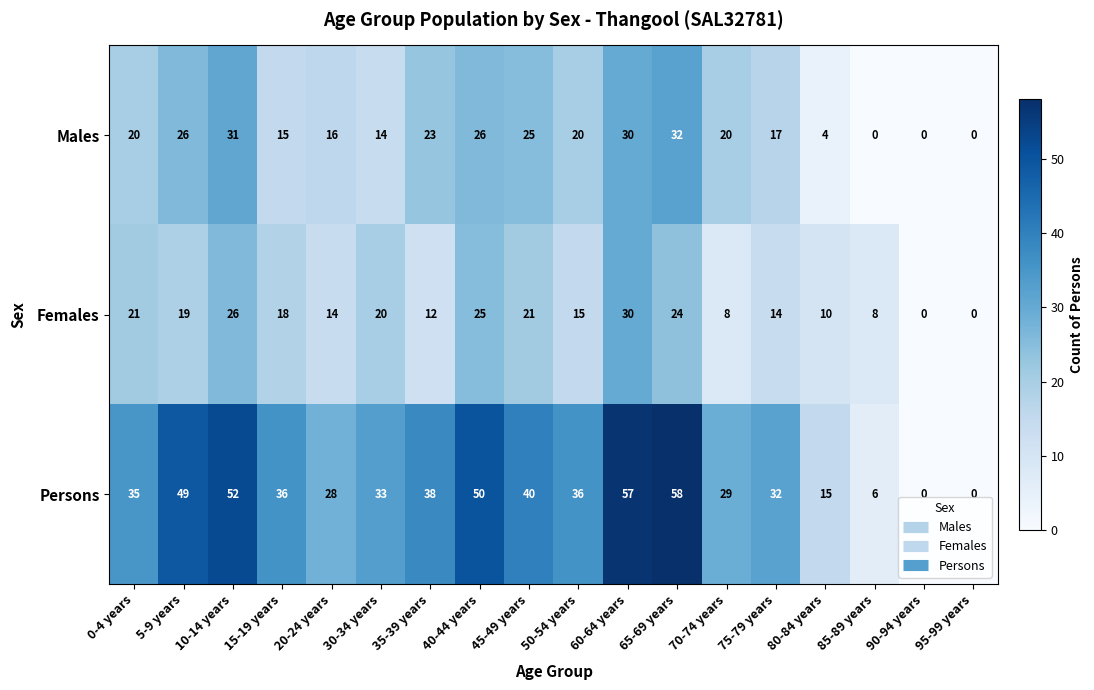

Is the value of Females at 30-34 years greater than the value of Males at 90-94 years?

Yes